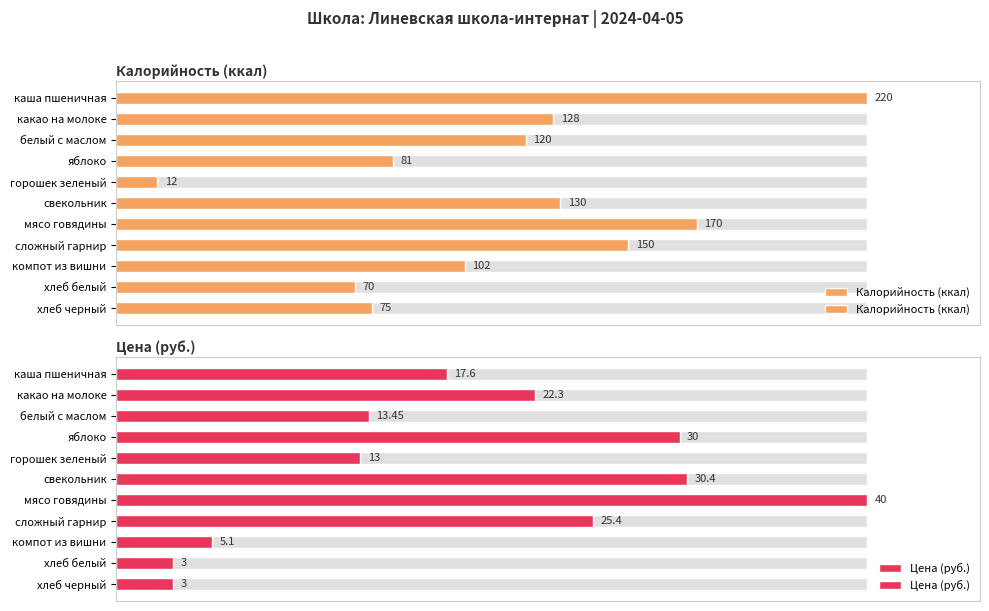

Which series has the largest total across all categories?

Калорийность (ккал)